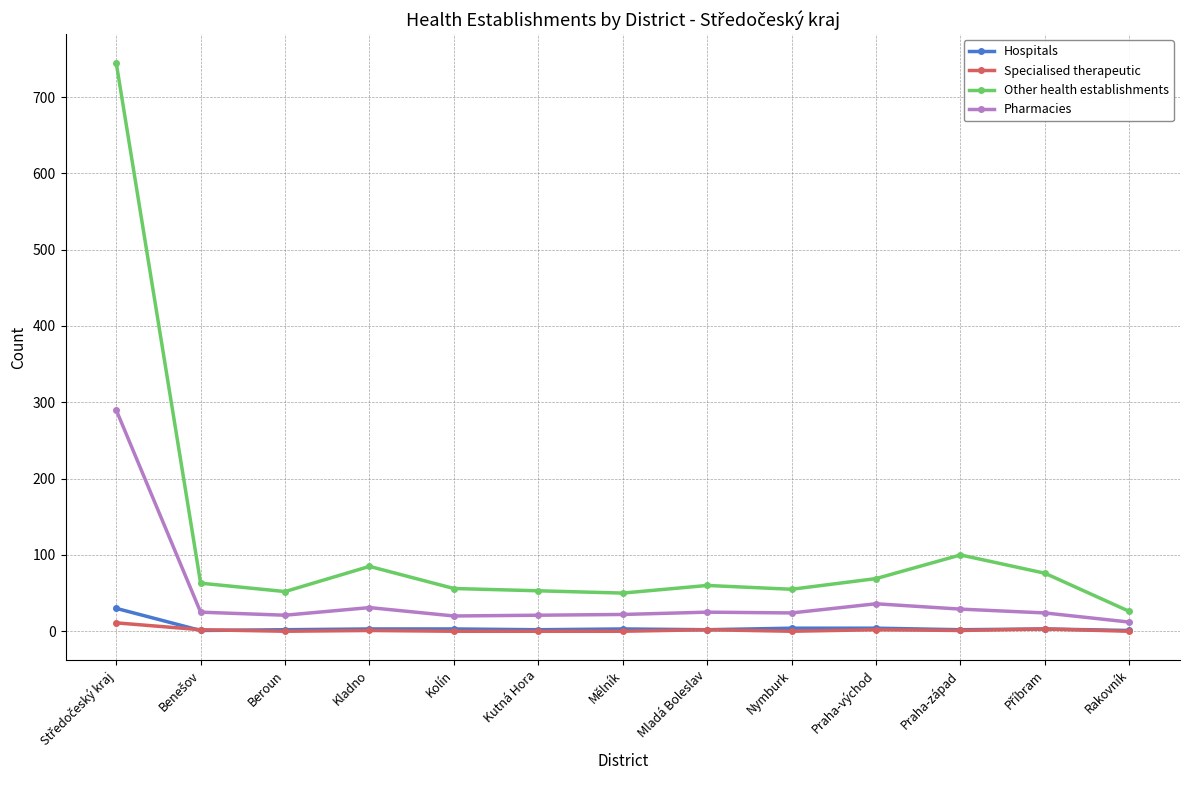

At how many categories does at least one series exceed 40?

12